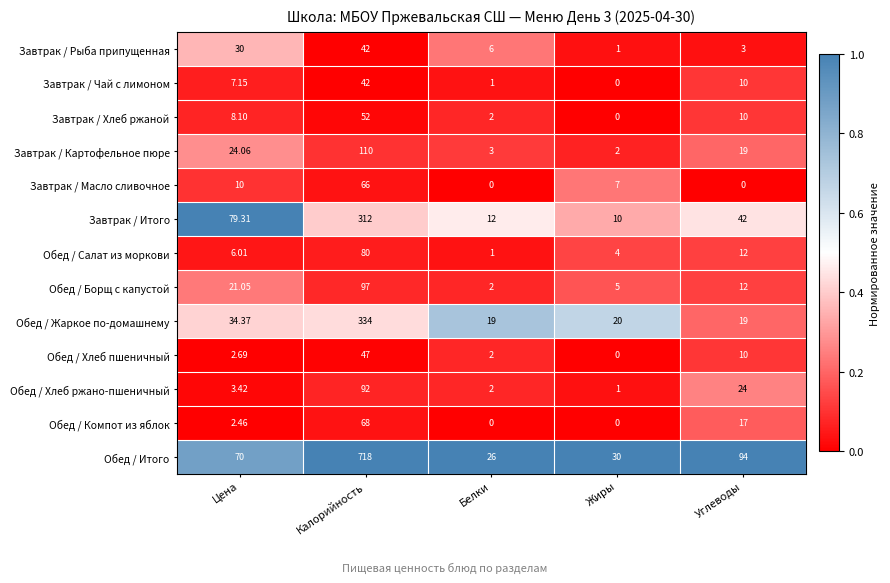

Which series changed the most between Цена and Жиры?

Завтрак / Итого